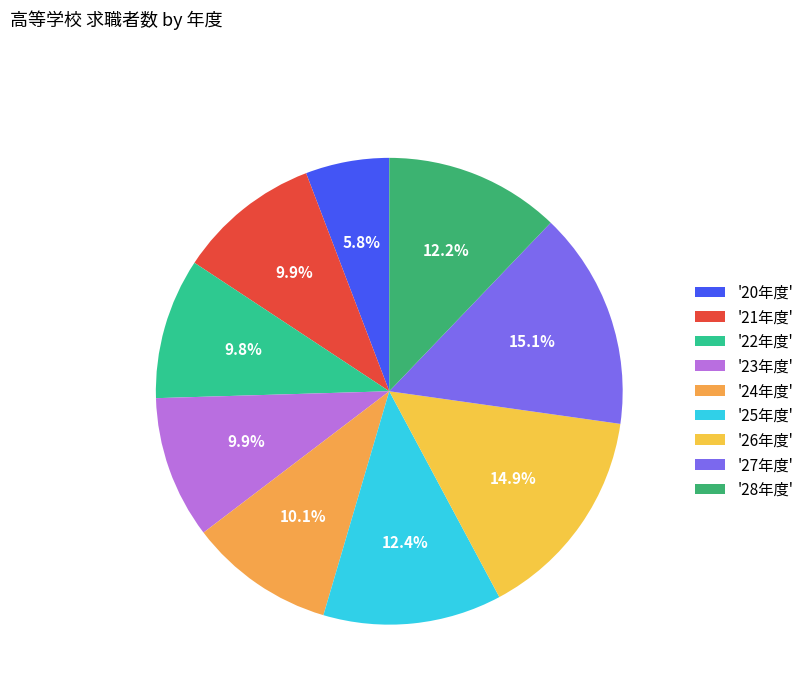

Count the number of slices in the pie.

9